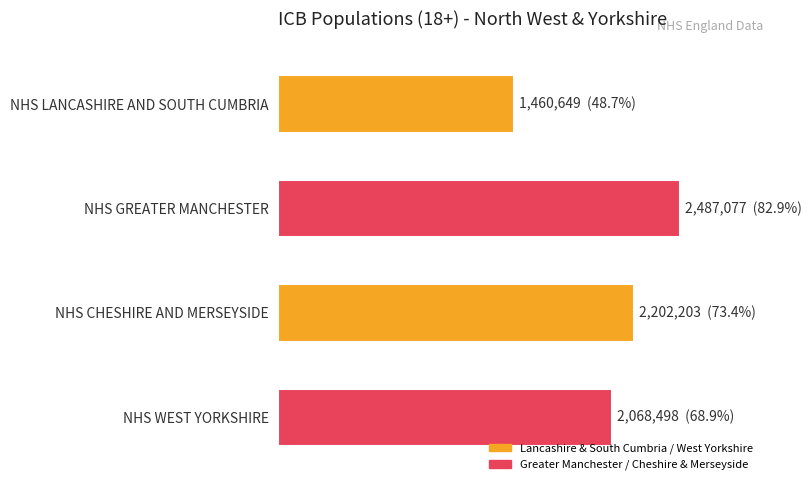

What is the difference between the maximum and minimum values?

1026428